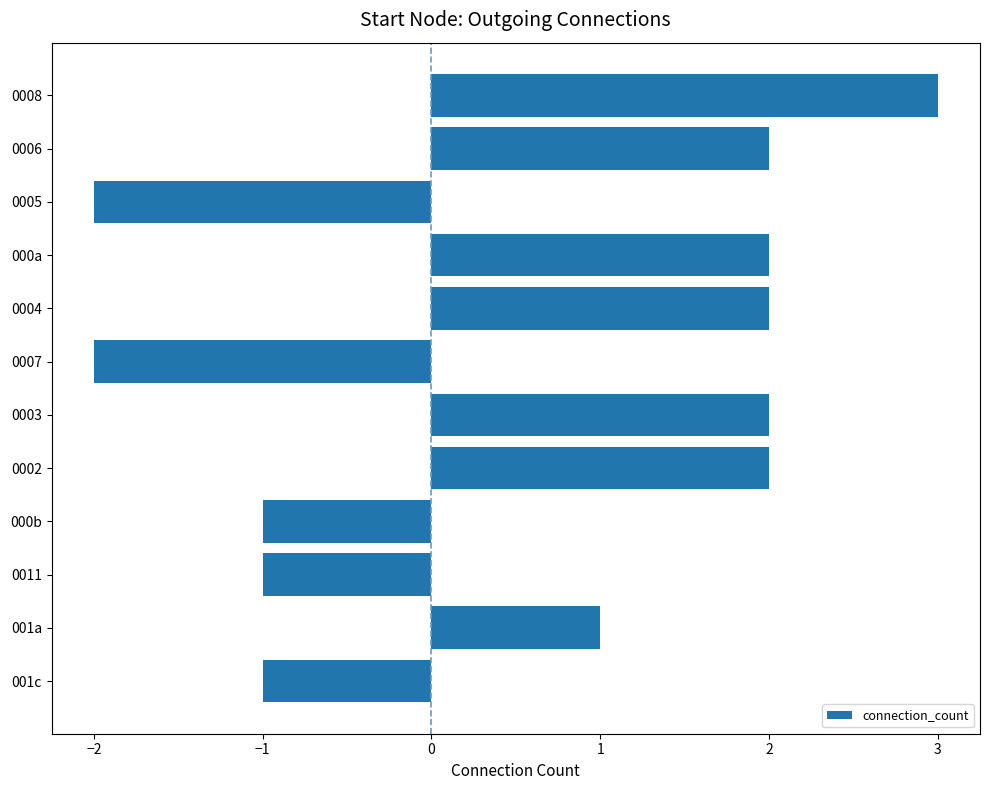

Is it true that the value at 0002 is 2?

True